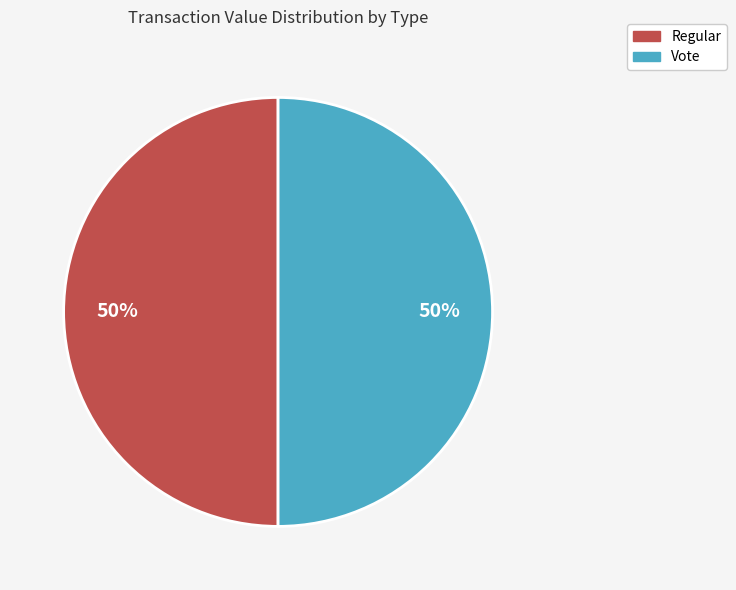

How many slices are in this pie chart?

2